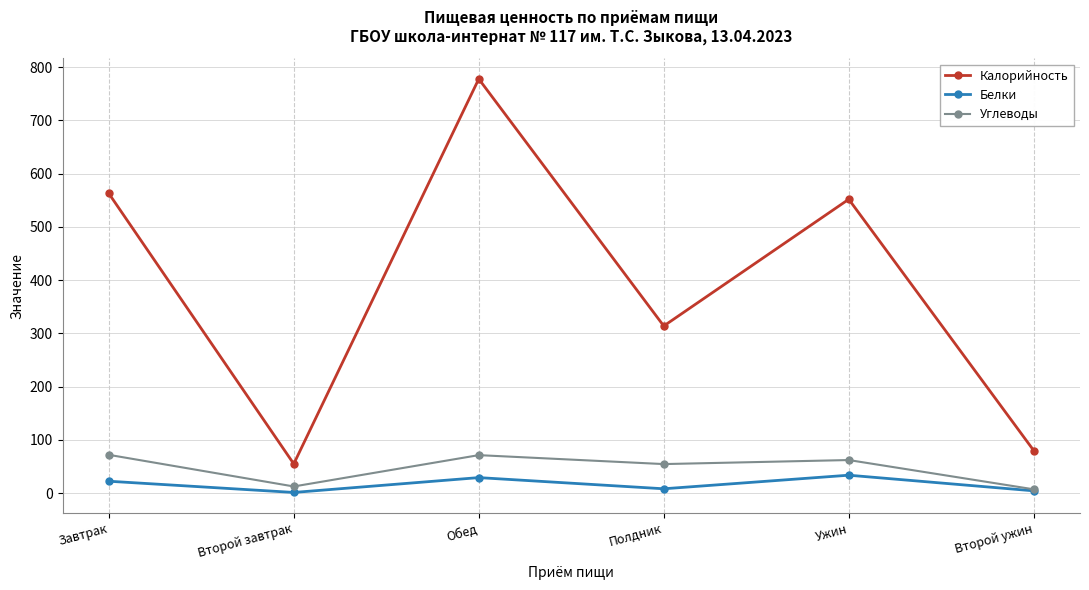

What is the sum of the Углеводы values at Второй ужин and Ужин?

69.4